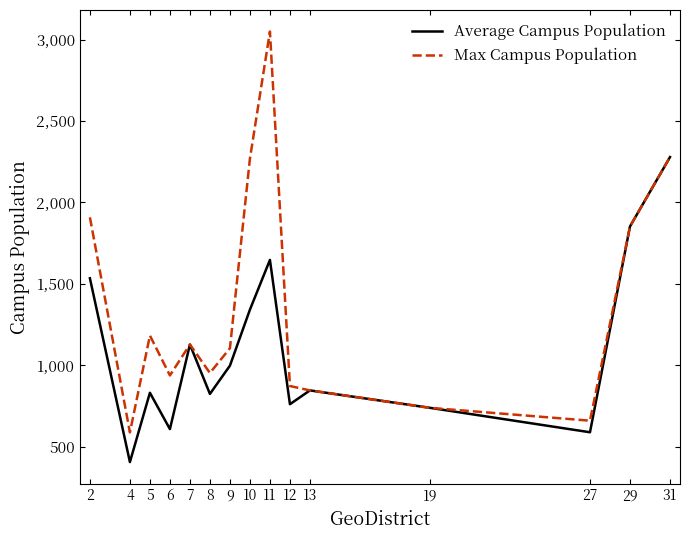

What are all the series names shown in the legend?

Average Campus Population, Max Campus Population